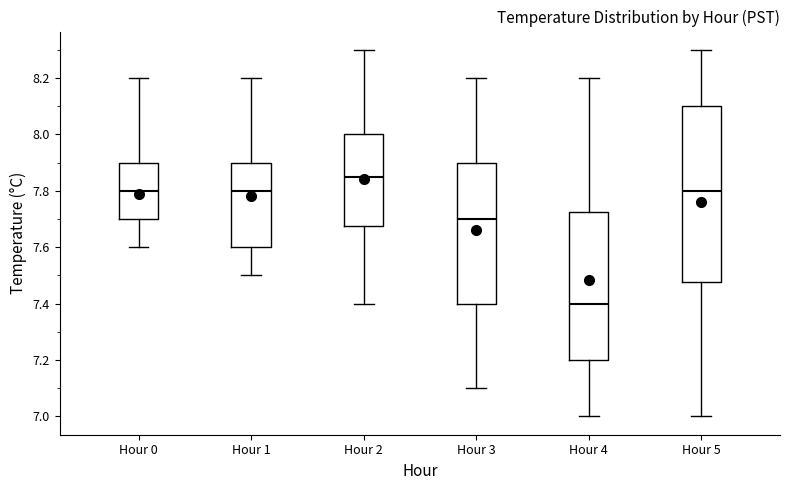

Which box's median line is the lowest?

Hour 4